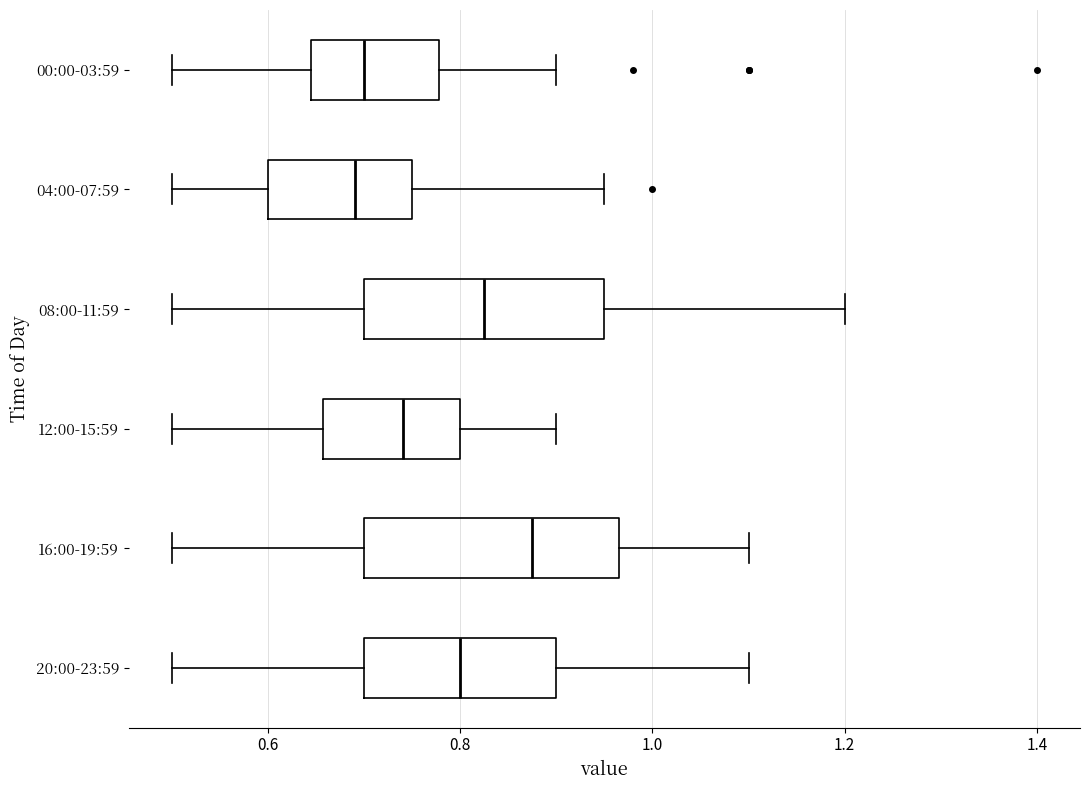

Reading bottom to top, transcribe this box plot: for each box, give where its median line is, the range the box spans, and where its two whiskers end, as read against the x-axis. The values are not printed on the chart, so give them approximately, as read against the axis.

20:00-23:59: median 0.80, box 0.70 to 0.90, whiskers 0.50 to 1.10
16:00-19:59: median 0.88, box 0.70 to 0.96, whiskers 0.50 to 1.10
12:00-15:59: median 0.74, box 0.66 to 0.80, whiskers 0.50 to 0.90
08:00-11:59: median 0.82, box 0.70 to 0.96, whiskers 0.50 to 1.20
04:00-07:59: median 0.70, box 0.60 to 0.76, whiskers 0.50 to 0.96
00:00-03:59: median 0.70, box 0.64 to 0.78, whiskers 0.50 to 0.90